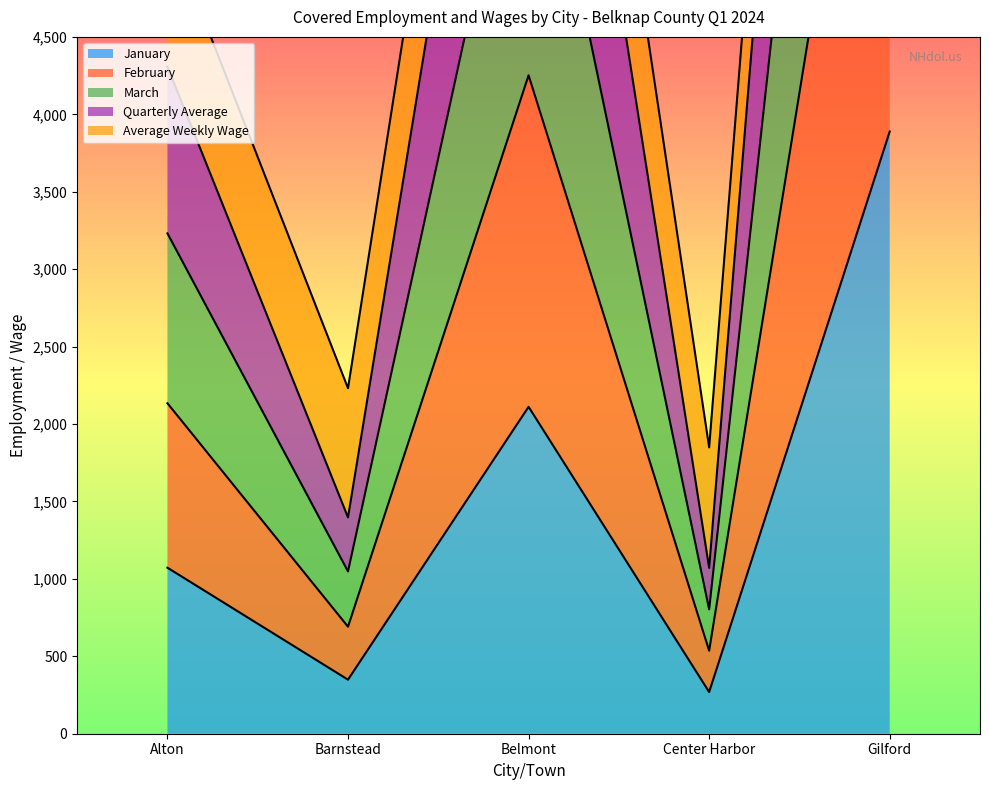

What value does the January series have at Belmont, to the nearest 100?

2100